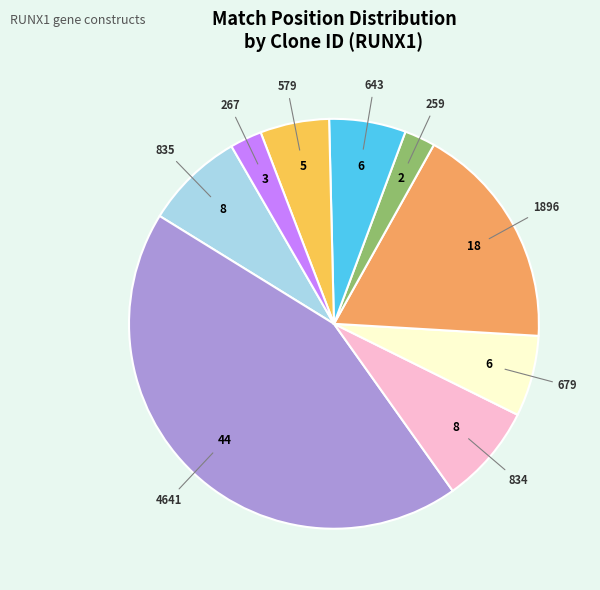

Does any single category account for the majority?

No